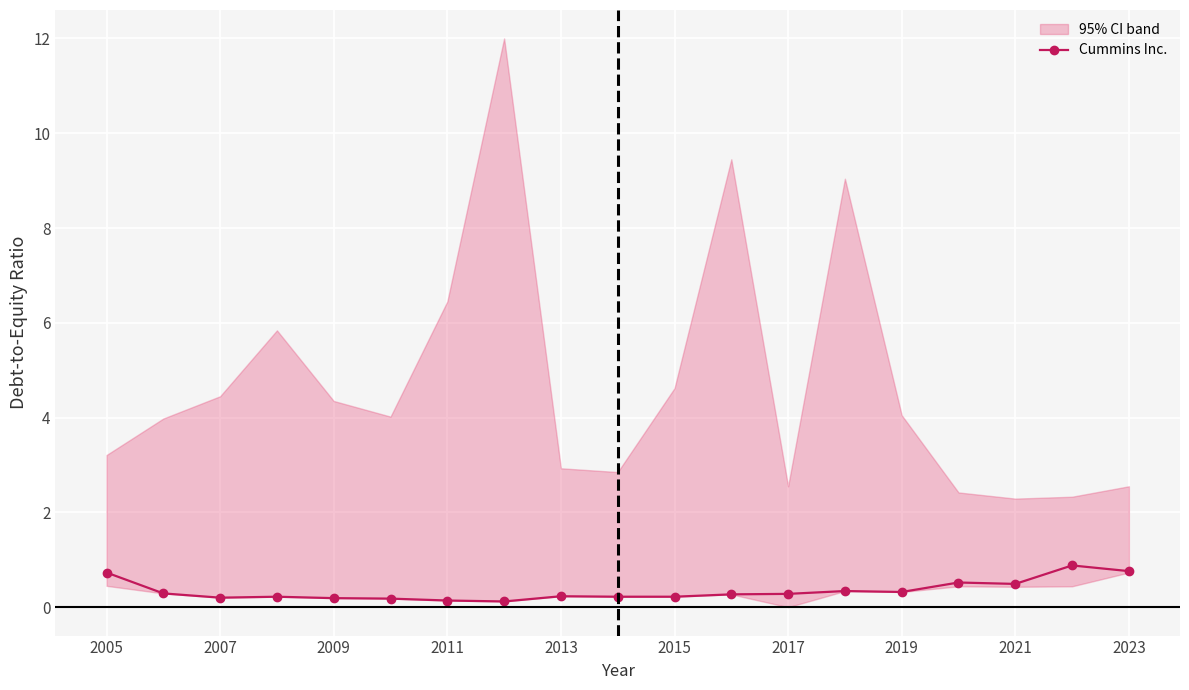

True or false: Cummins Inc. has a value of 0.2 at 2015.

True